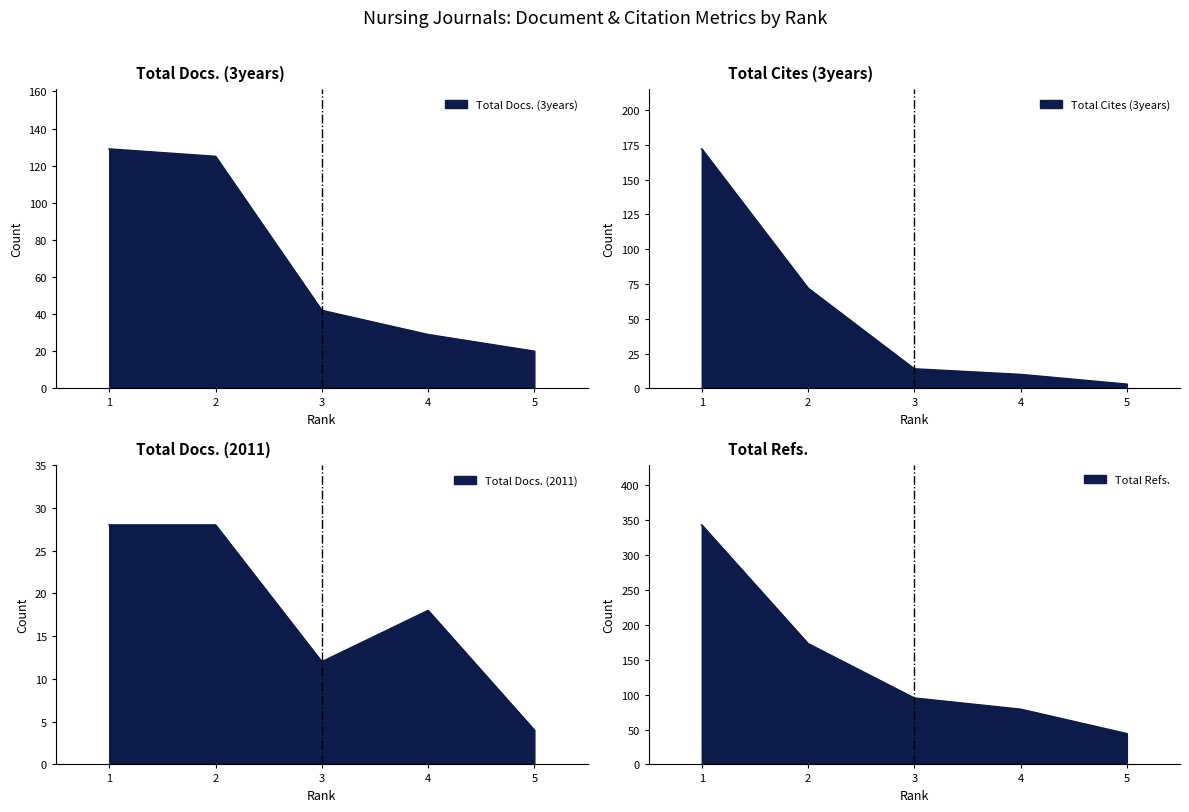

Which category has the highest value across all series?

1